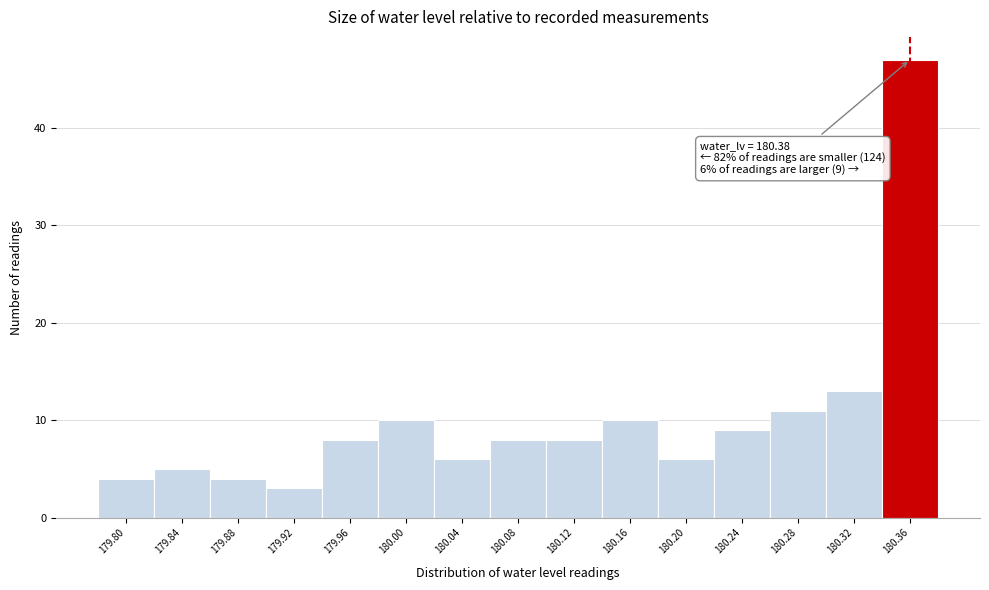

Reading right to left, list all the values displayed in this chart.

47	13	11	9	6	10	8	8	6	10	8	3	4	5	4